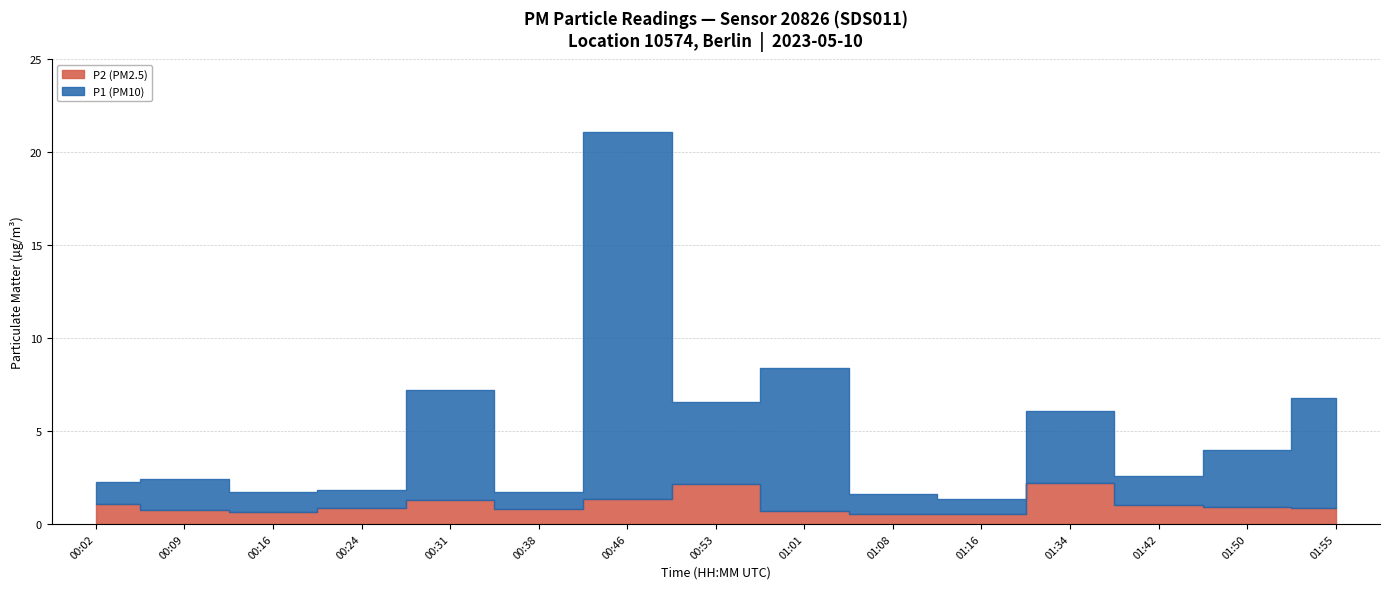

True or false: P1 has a value of 0.3 at 00:16.

False